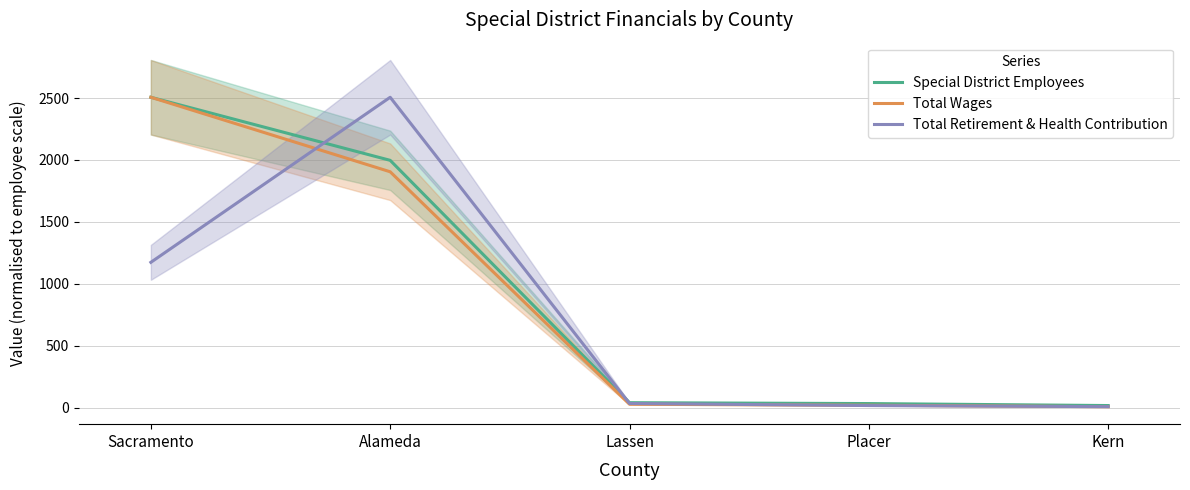

At which label does Total Retirement & Health Contribution reach its minimum?

Kern